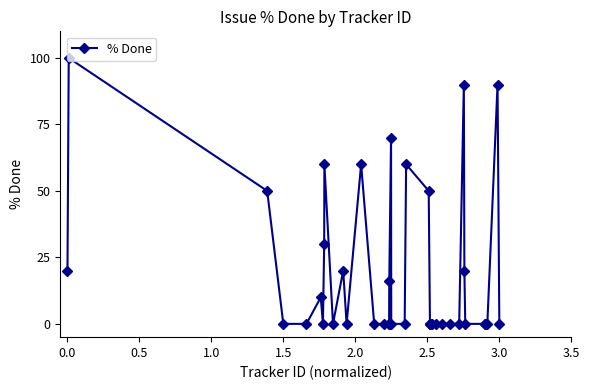

Does the chart display data point markers on the line(s)?

Yes